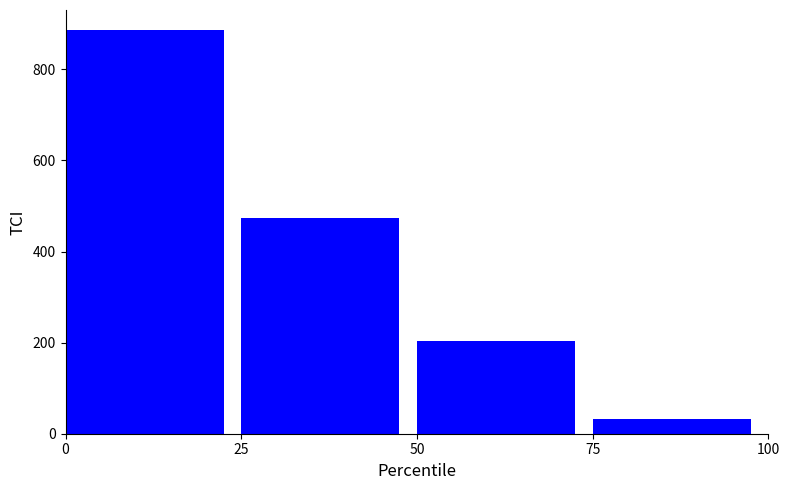

Reading right to left, list all the values displayed in this chart.

33	204	473	886